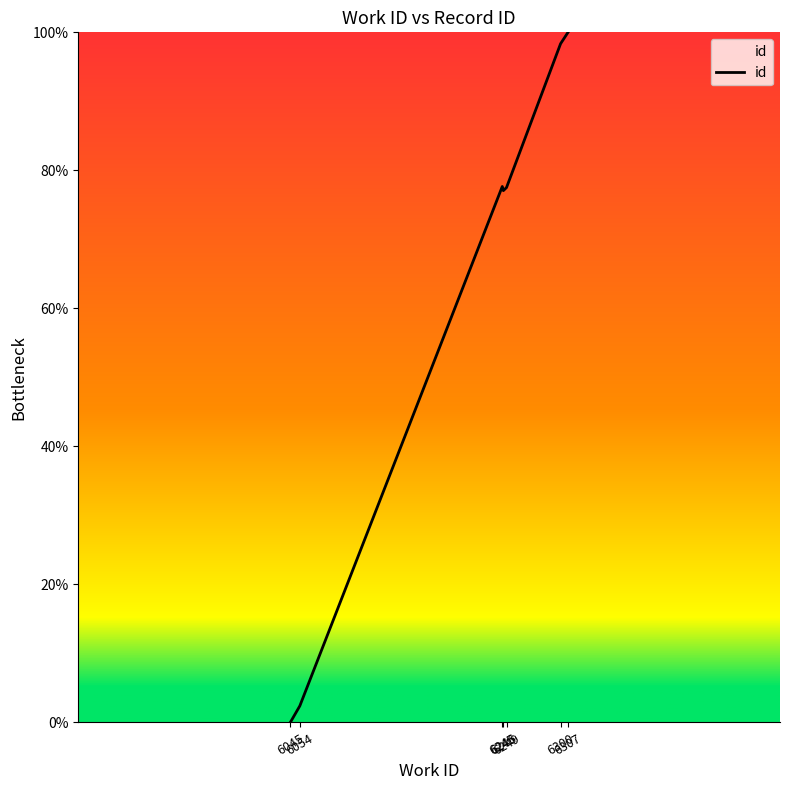

True or false: there are more than 0 points higher than both neighbors.

True